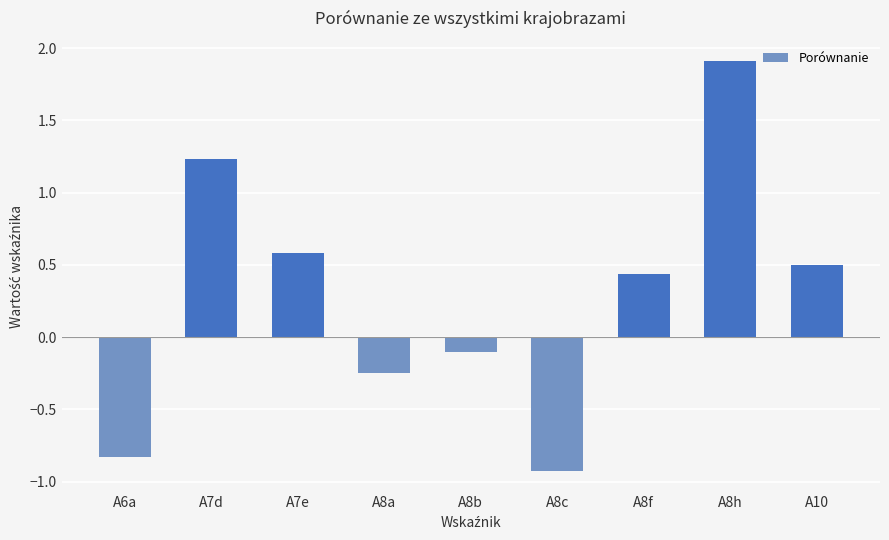

The value at A8b is -0.0. True or false?

False